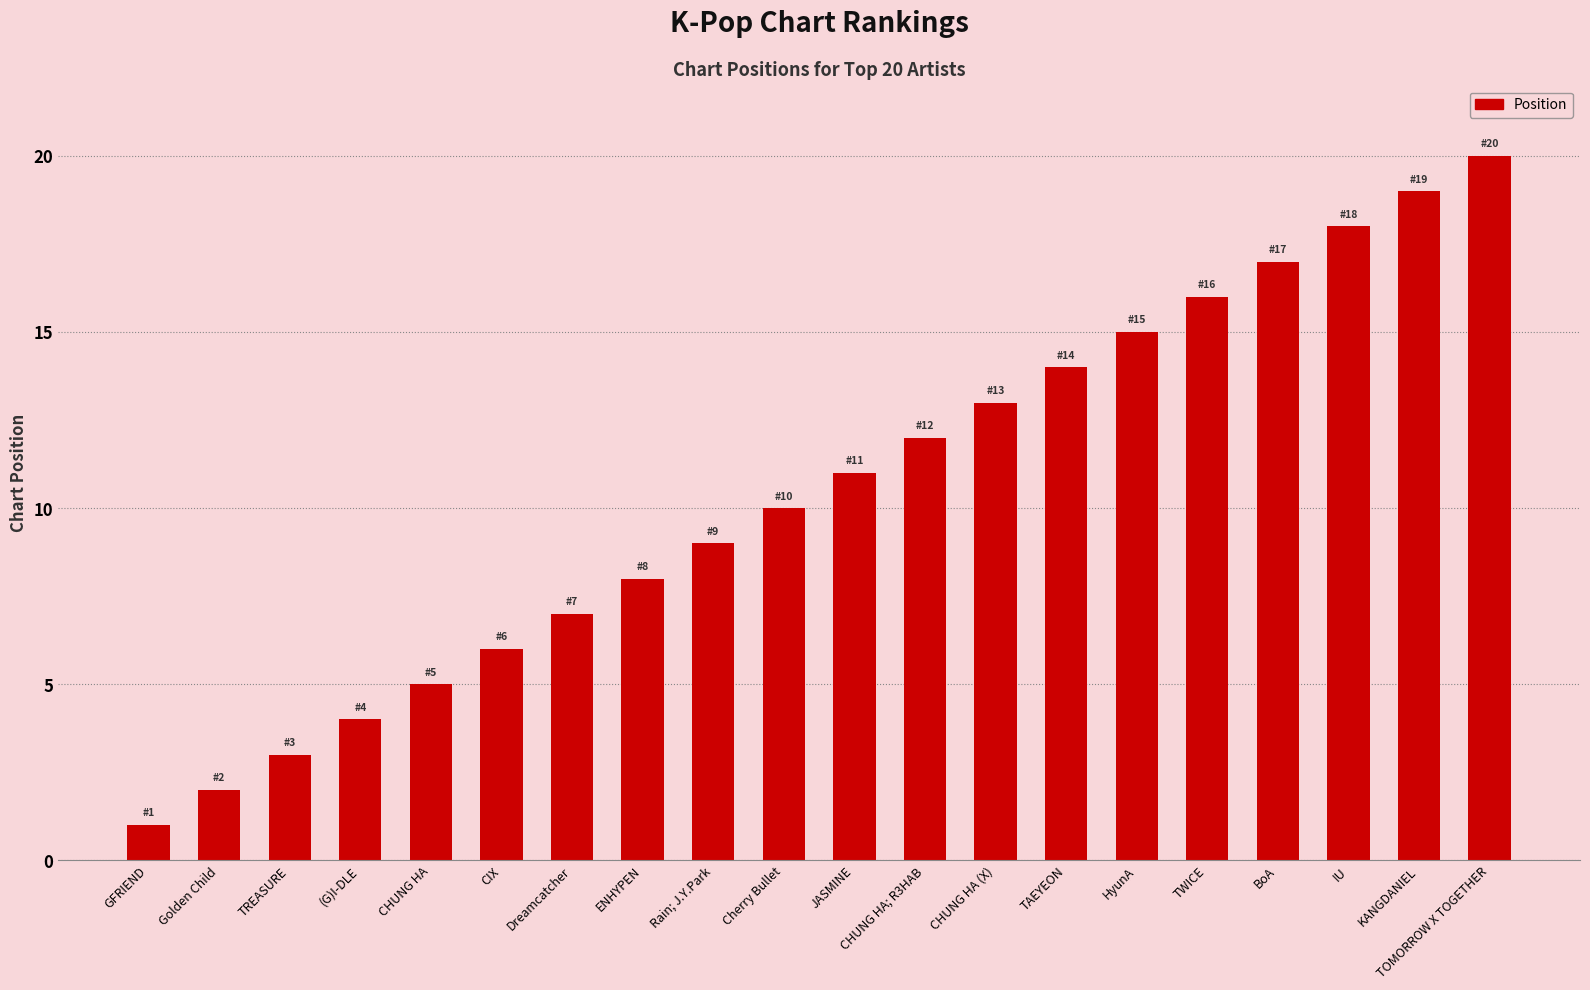

What is the smallest value displayed?

1